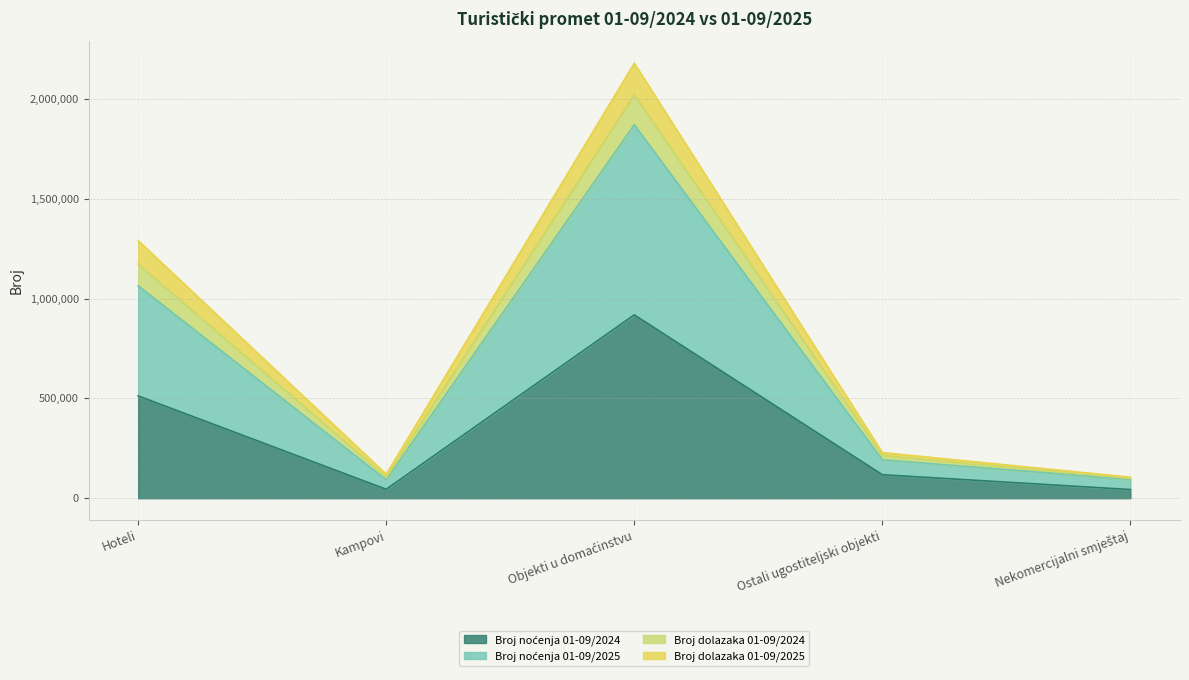

What position from the right is Kampovi?

4